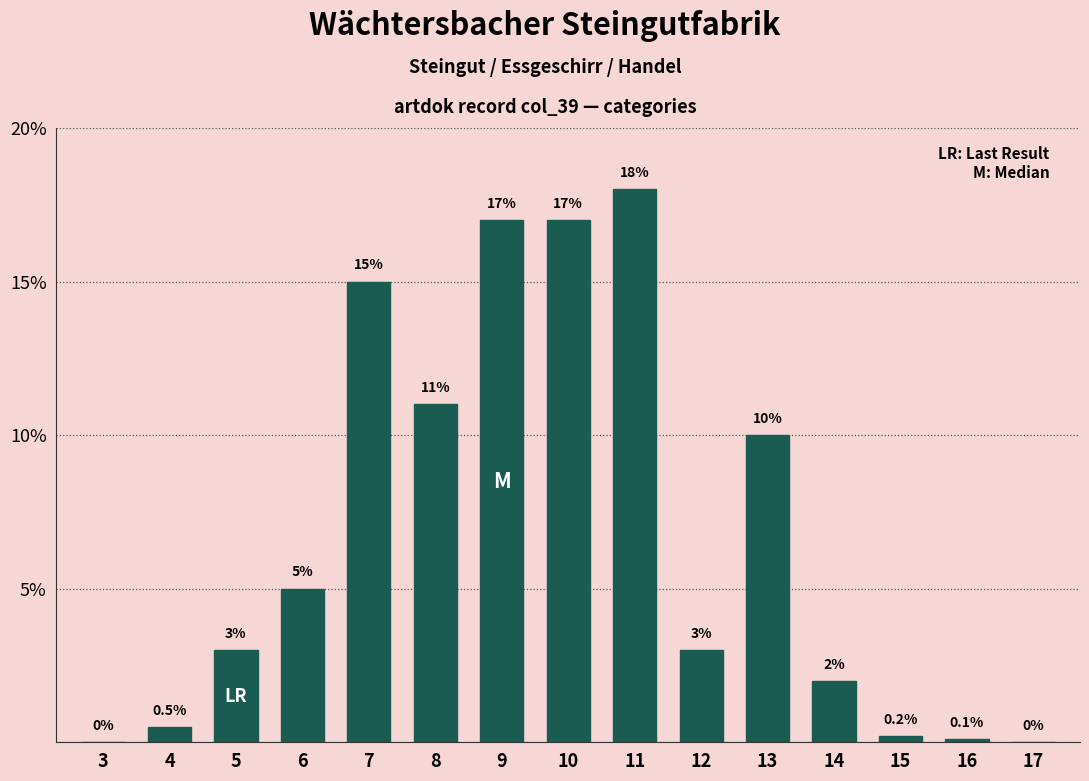

The value at 15 is 0.2. True or false?

True